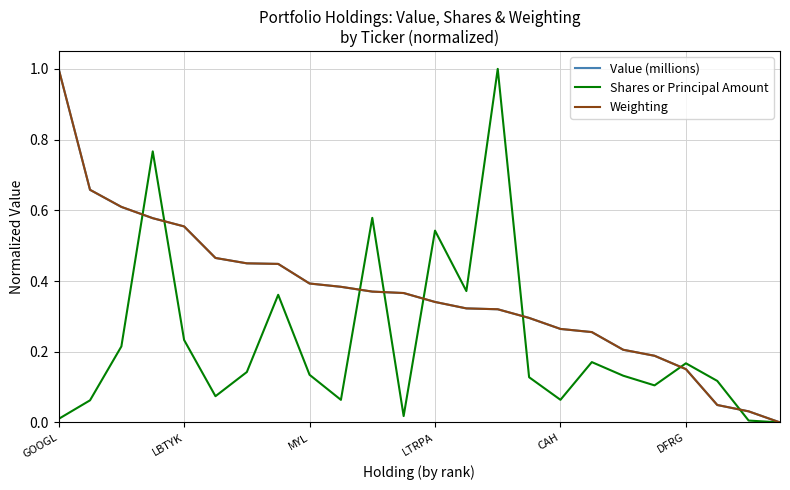

What is the maximum value shown in the chart?

1.0